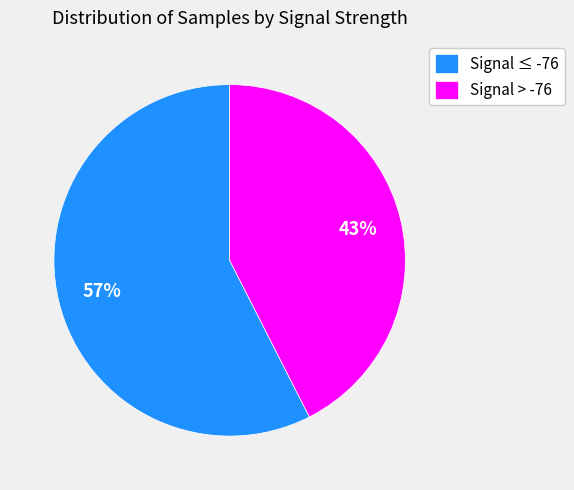

To the nearest percent, what is the combined percentage of Signal ≤ -76 and Signal > -76?

100%